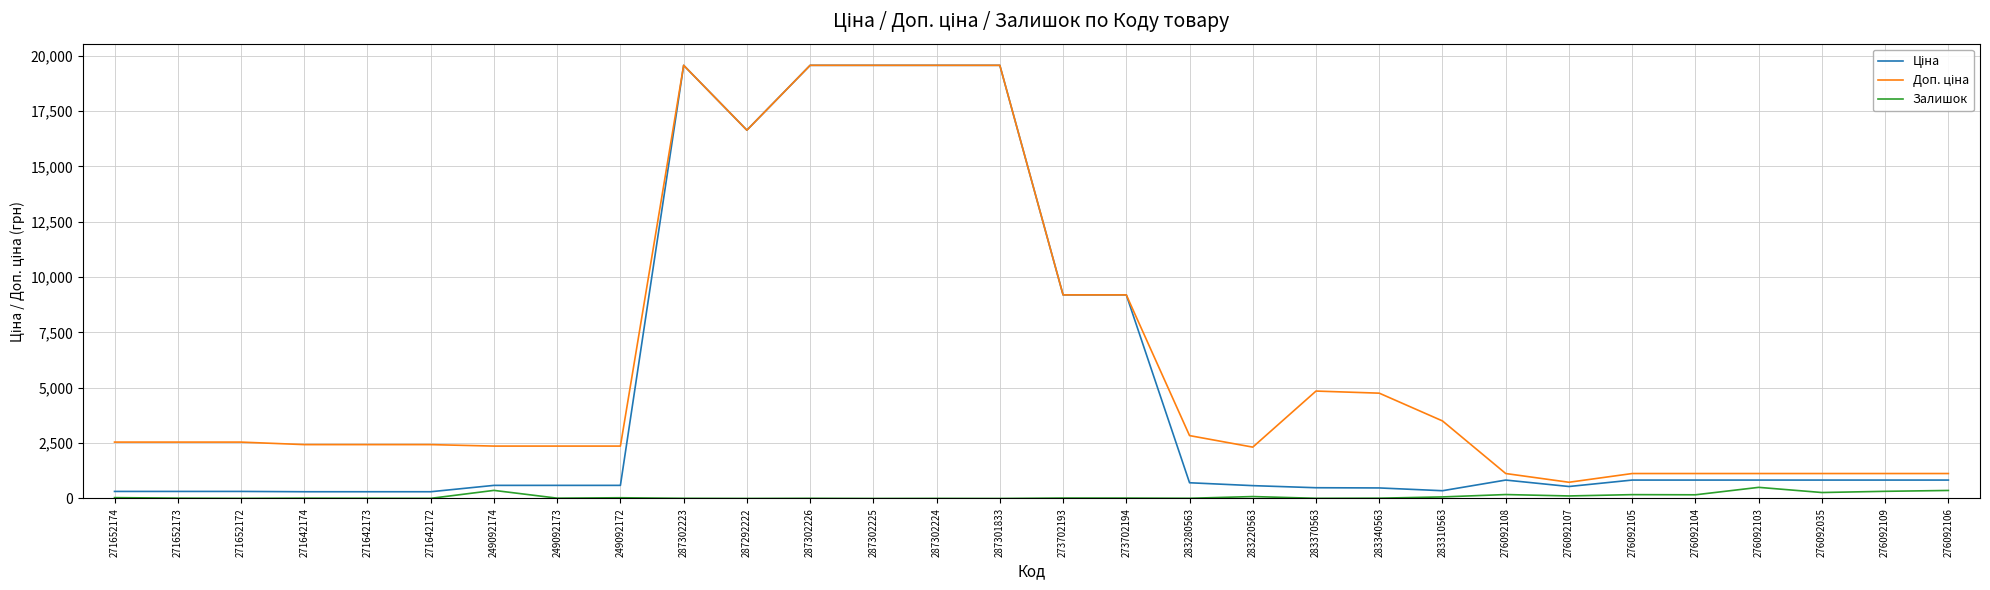

How many categories are shown in the chart?

30